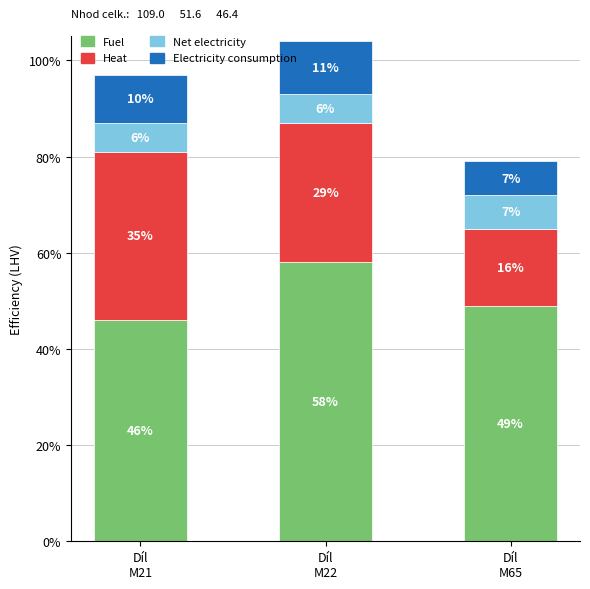

What is the difference between the maximum and minimum values in the Fuel series?

12